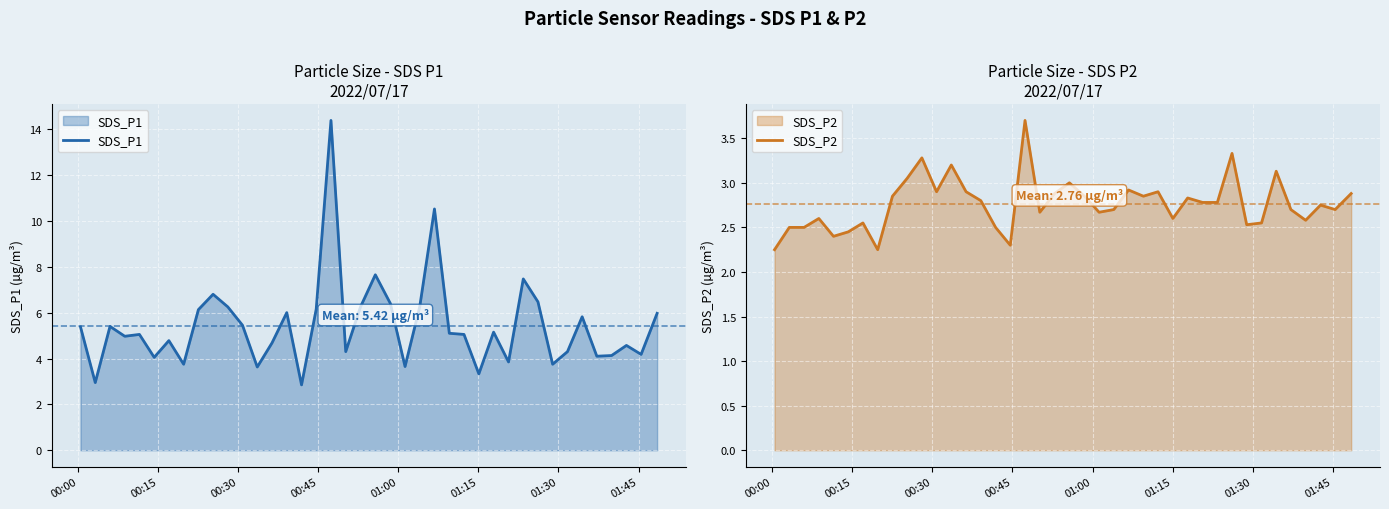

What are all the series names shown in the legend?

SDS_P1, SDS_P2